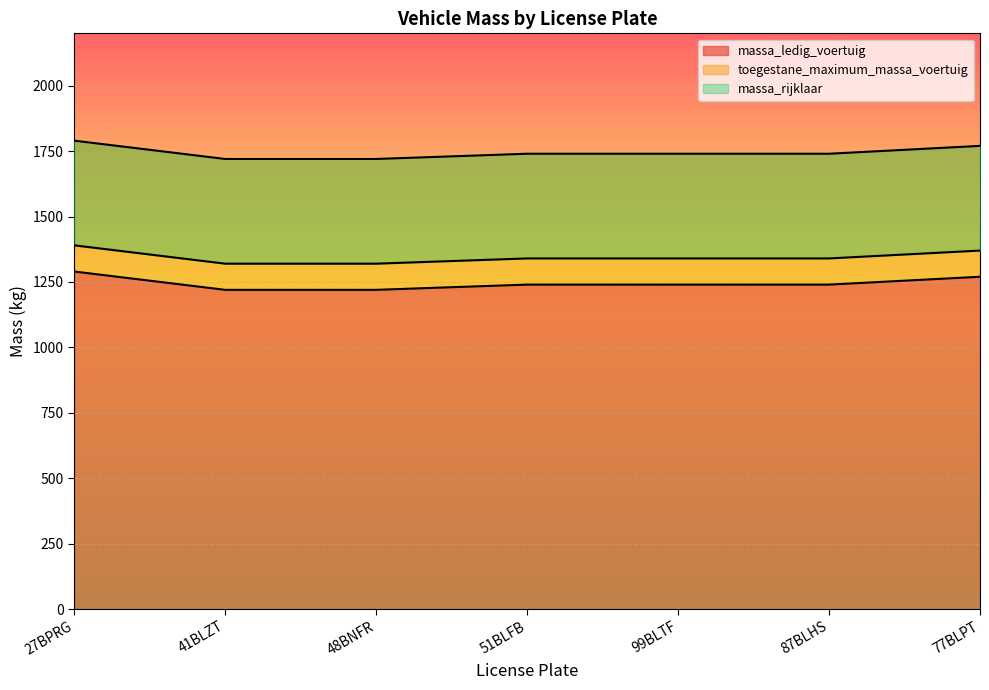

The massa_ledig_voertuig series shows 1240 at 51BLFB. True or false?

True